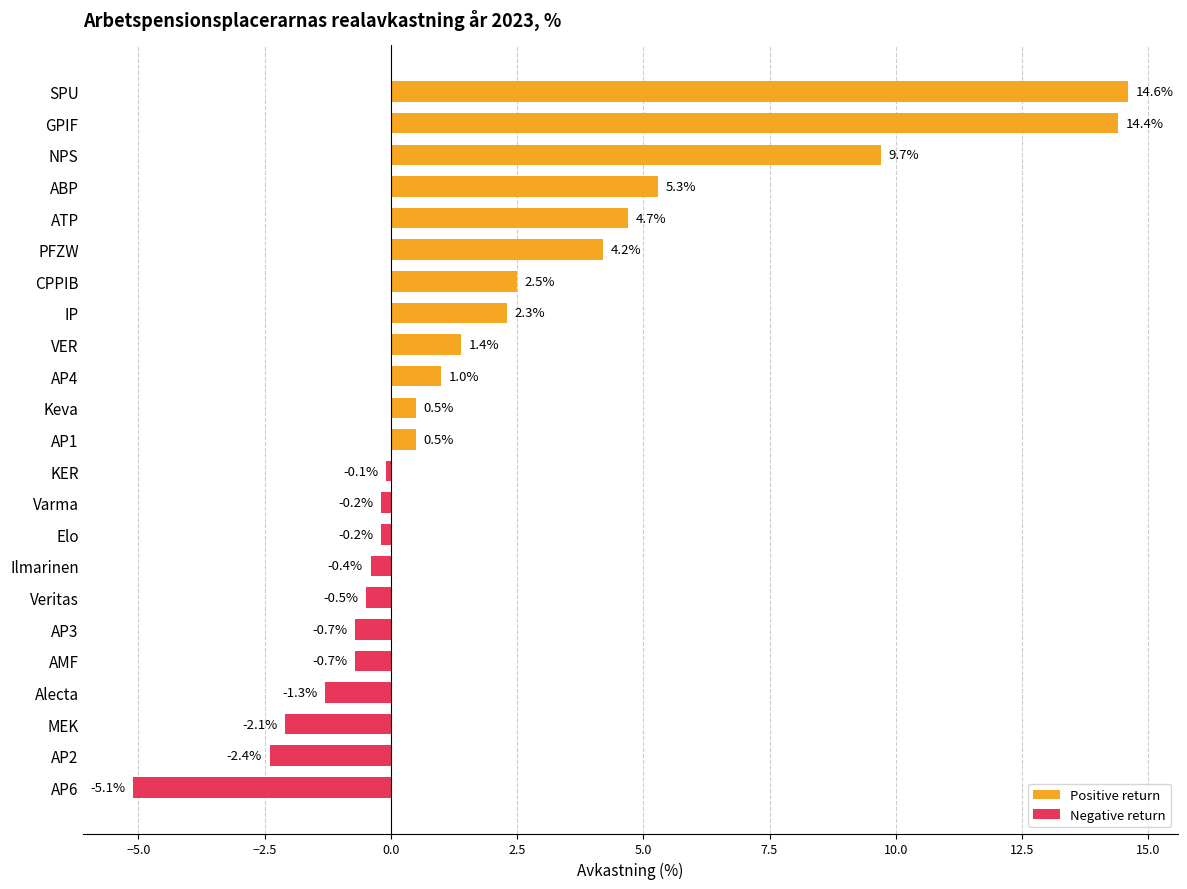

Is it true that Positive return equals 0.0 at AP3?

True